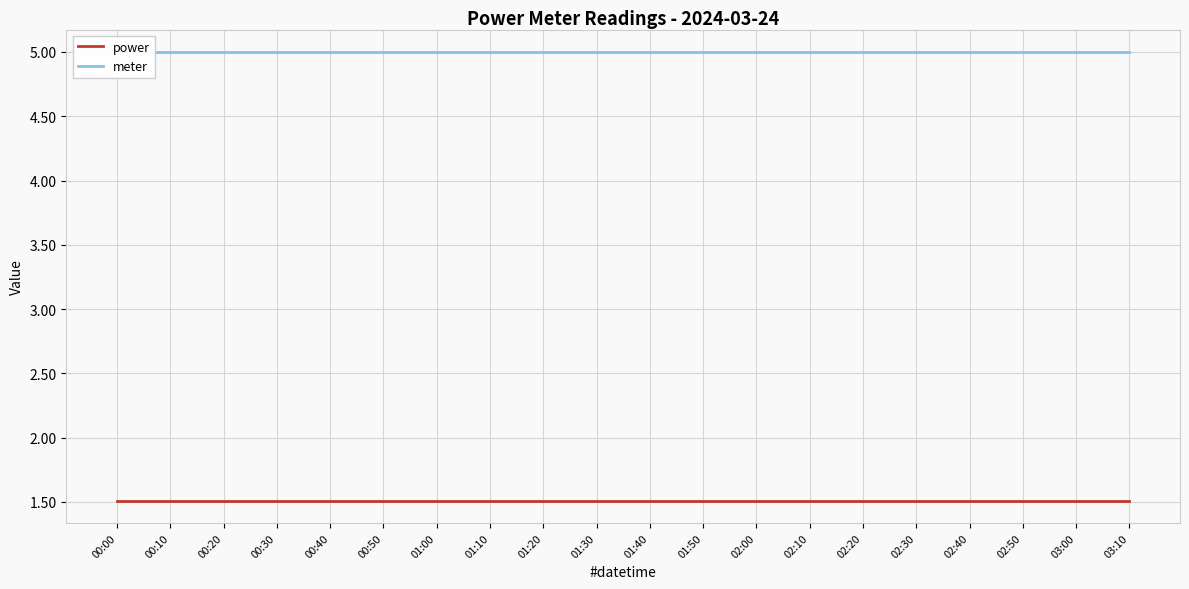

Reading right to left, list all the values displayed in this chart.

power: 1.5	1.5	1.5	1.5	1.5	1.5	1.5	1.5	1.5	1.5	1.5	1.5	1.5	1.5	1.5	1.5	1.5	1.5	1.5	1.5
meter: 5.0	5.0	5.0	5.0	5.0	5.0	5.0	5.0	5.0	5.0	5.0	5.0	5.0	5.0	5.0	5.0	5.0	5.0	5.0	5.0